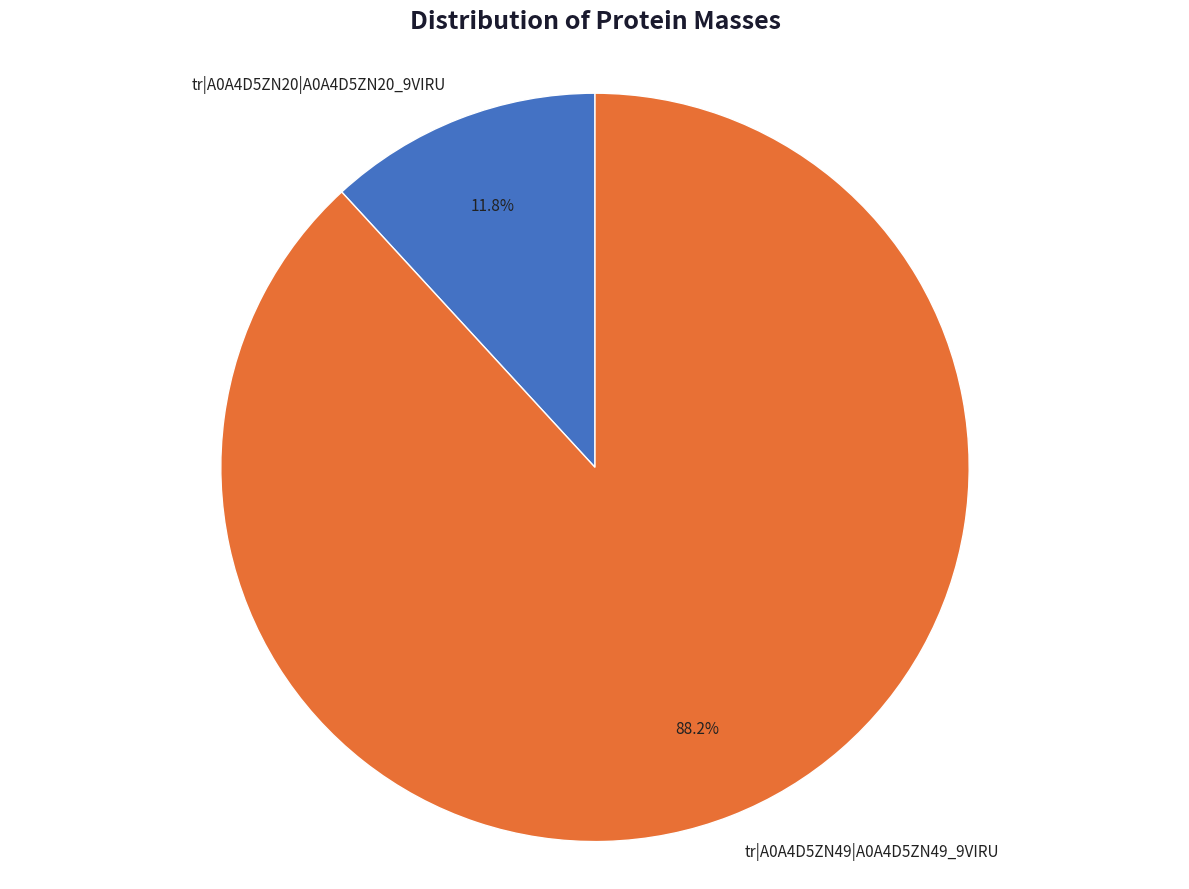

Count the number of slices in the pie.

2